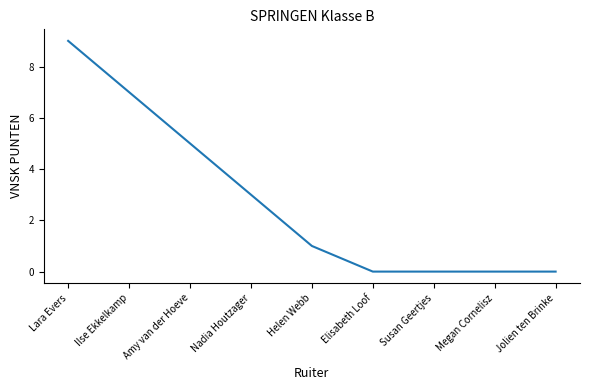

What is the difference between the second highest and minimum values?

7